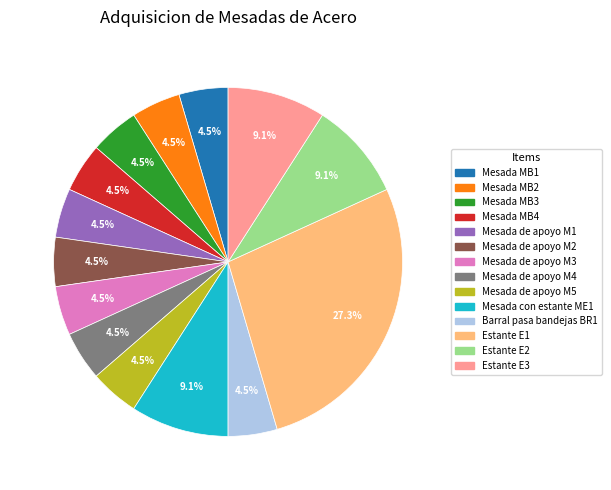

Approximately how many times larger is the value at Mesada MB2 compared to Mesada de apoyo M2?

1.0